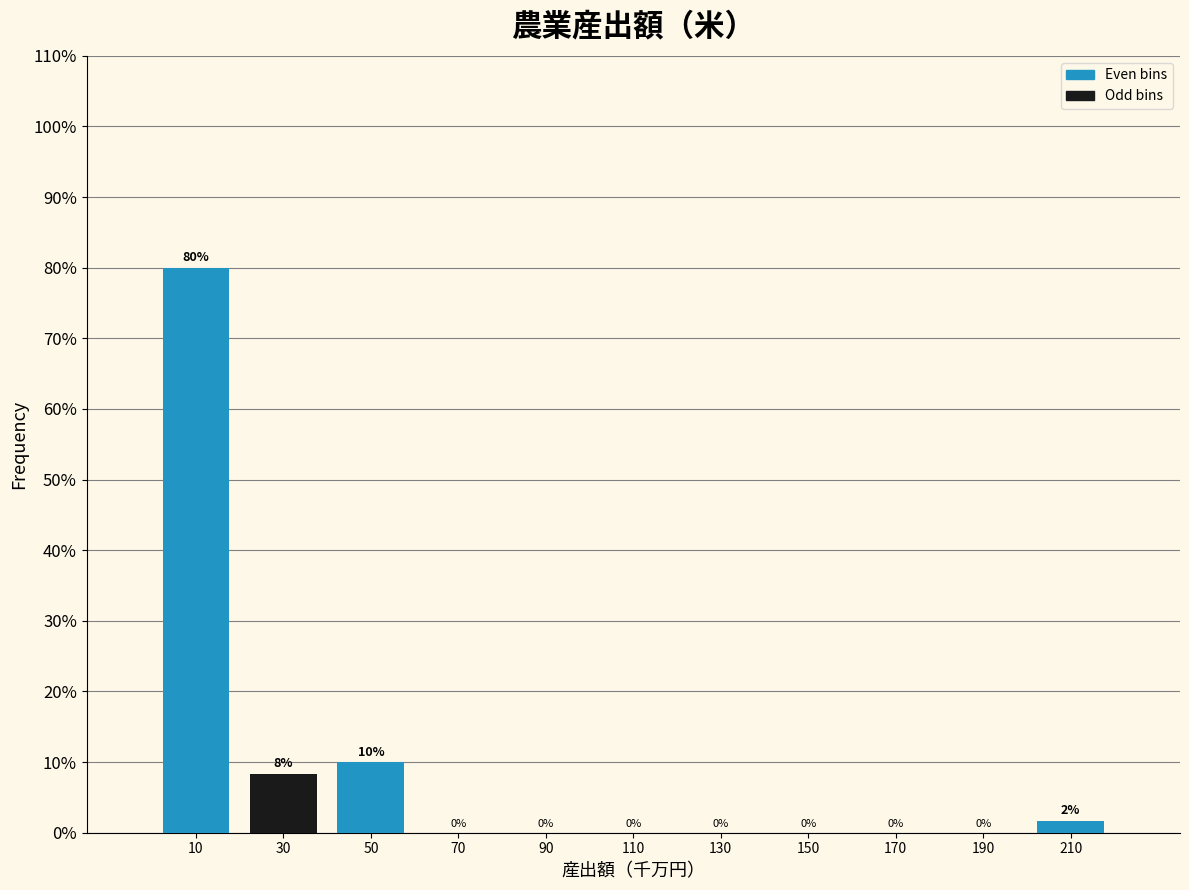

Over which range of the x-axis is the bar tallest?

0 to 20